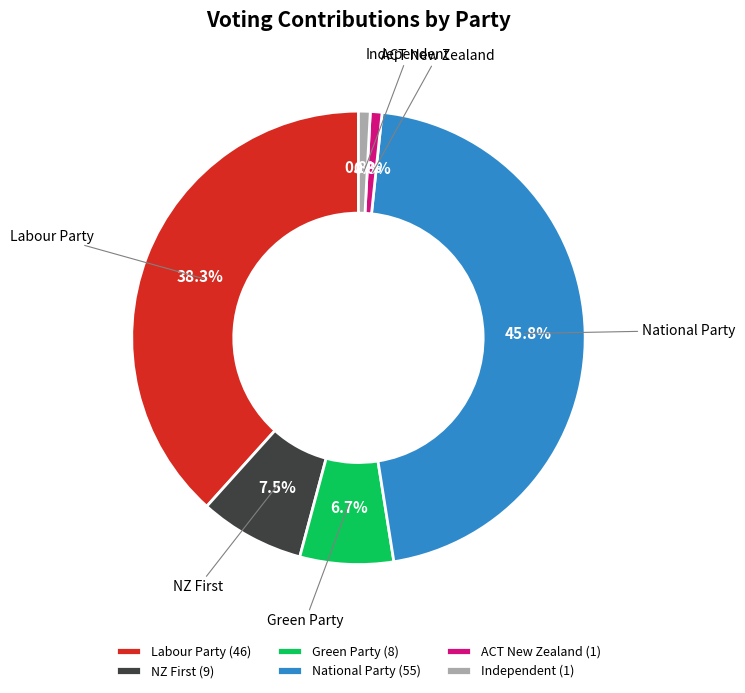

How many slices are in this pie chart?

6